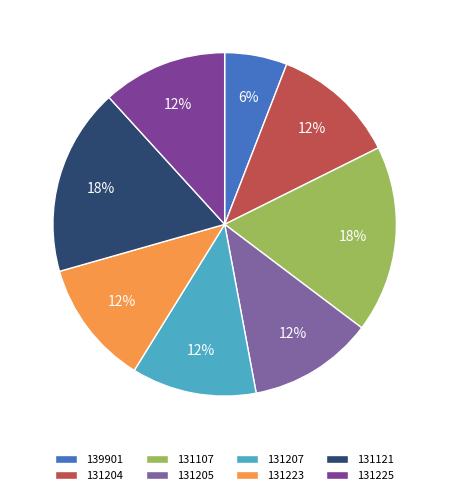

Which slice is the largest?

131107